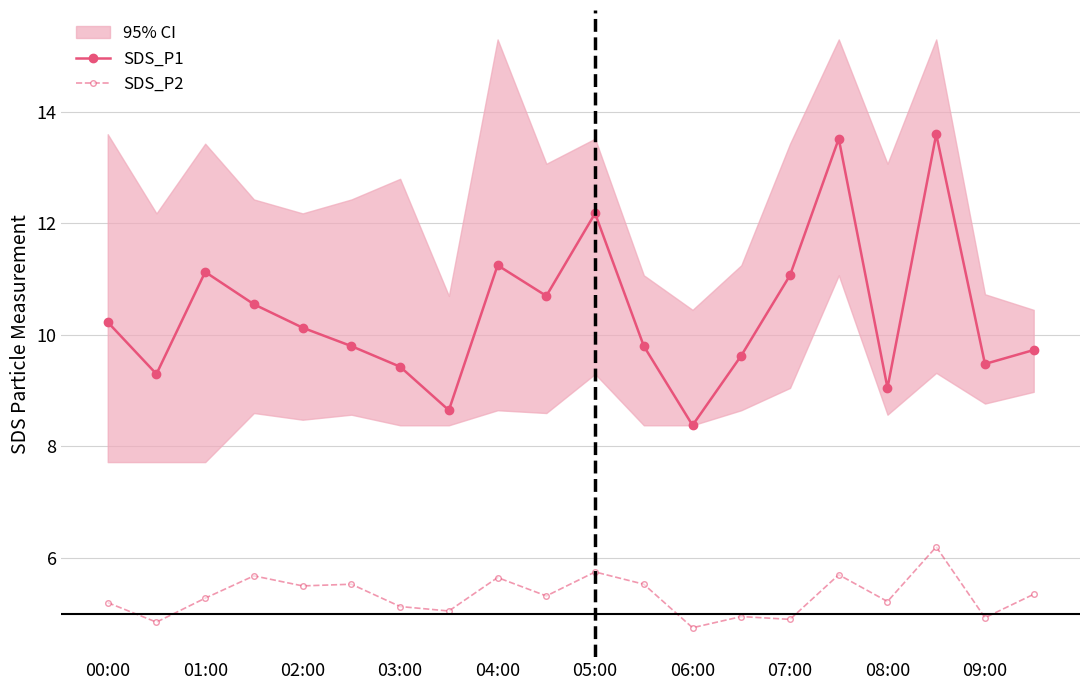

Where is the first local maximum for SDS_P1?

01:00